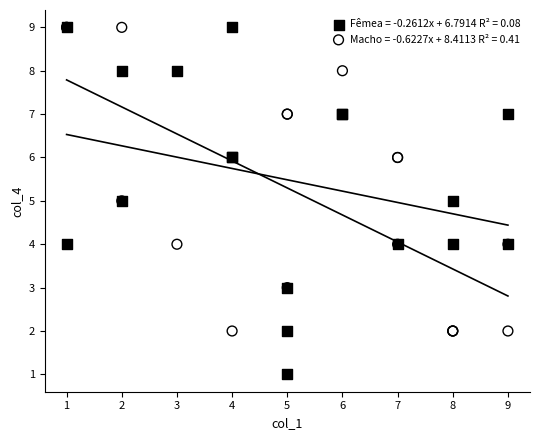

Which series contains the lowest Y value?

Fêmea = -0.2612x + 6.7914 R² = 0.08